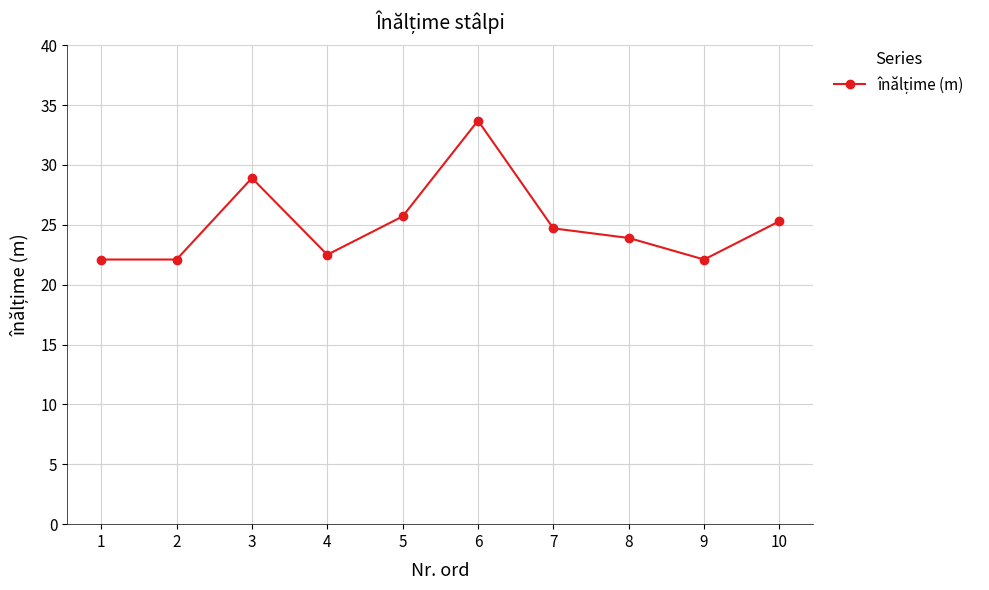

What is the maximum value shown in the chart?

33.7